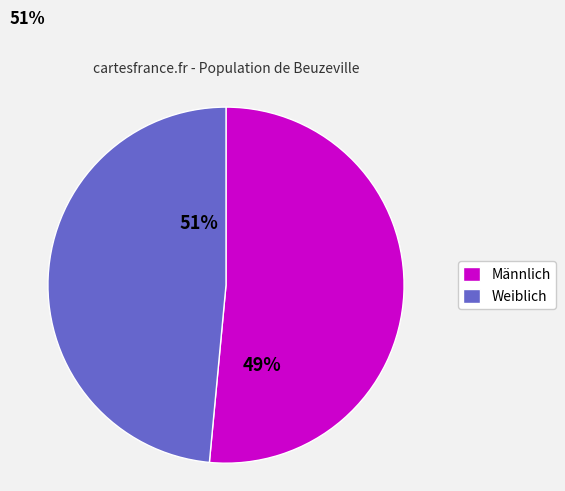

Which category has the smallest portion of the pie?

Weiblich